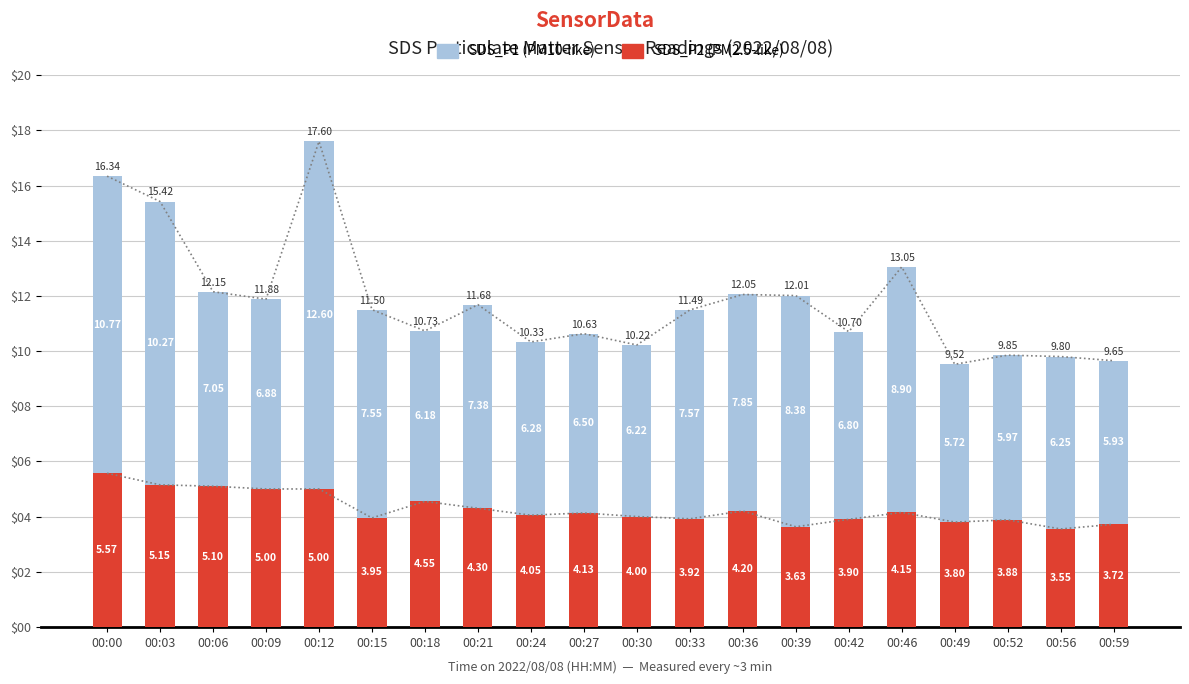

What is the total value across all series at 00:59?

9.7